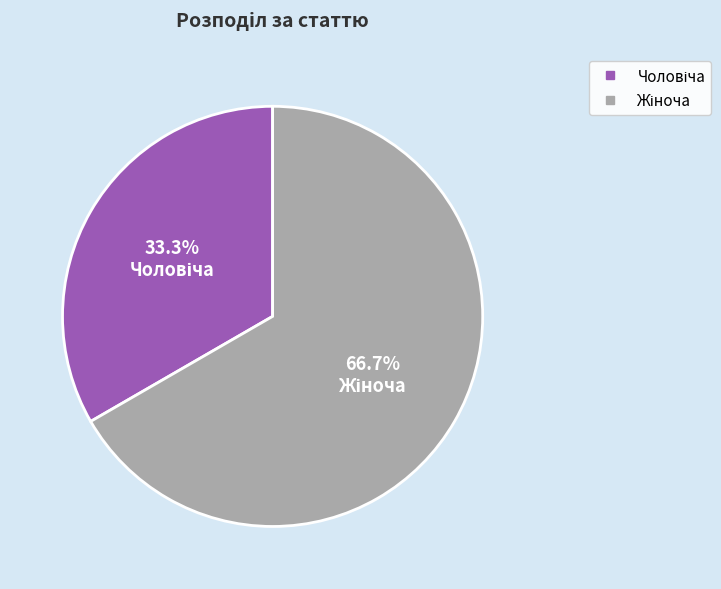

Is there a majority slice in this chart?

Yes